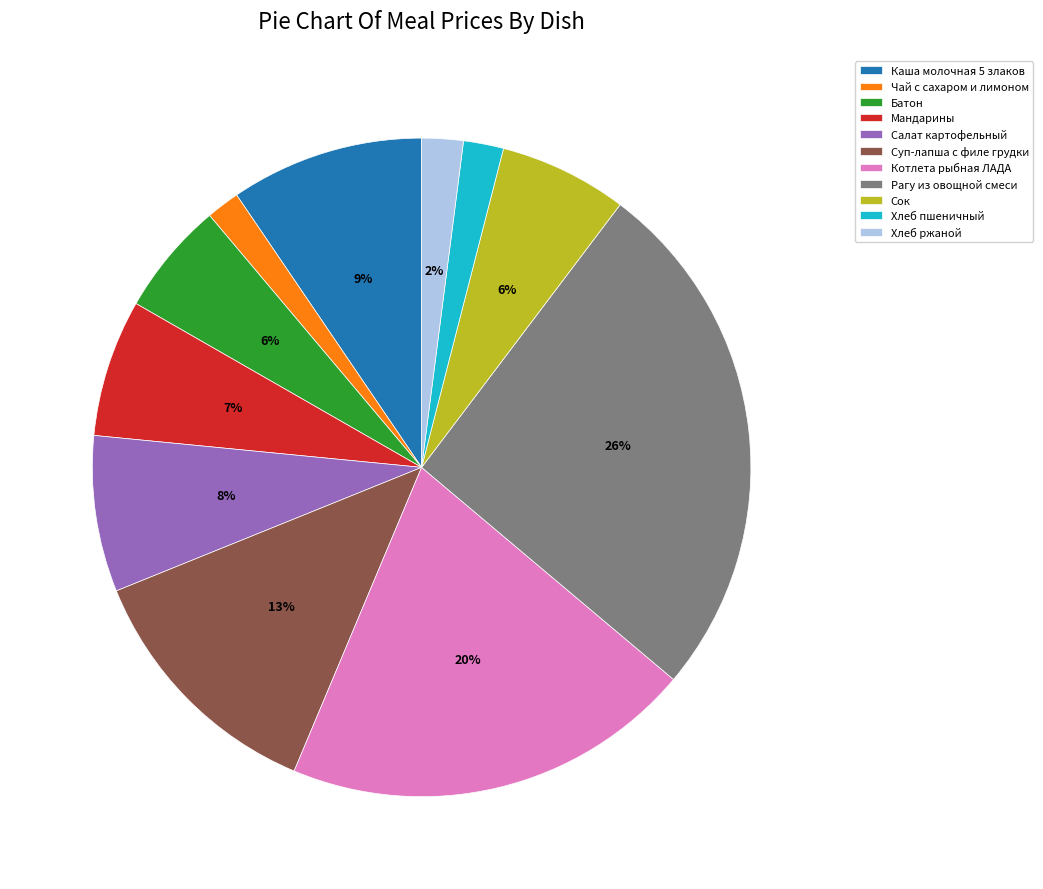

Is the sum of Хлеб пшеничный and Мандарины greater than half?

No